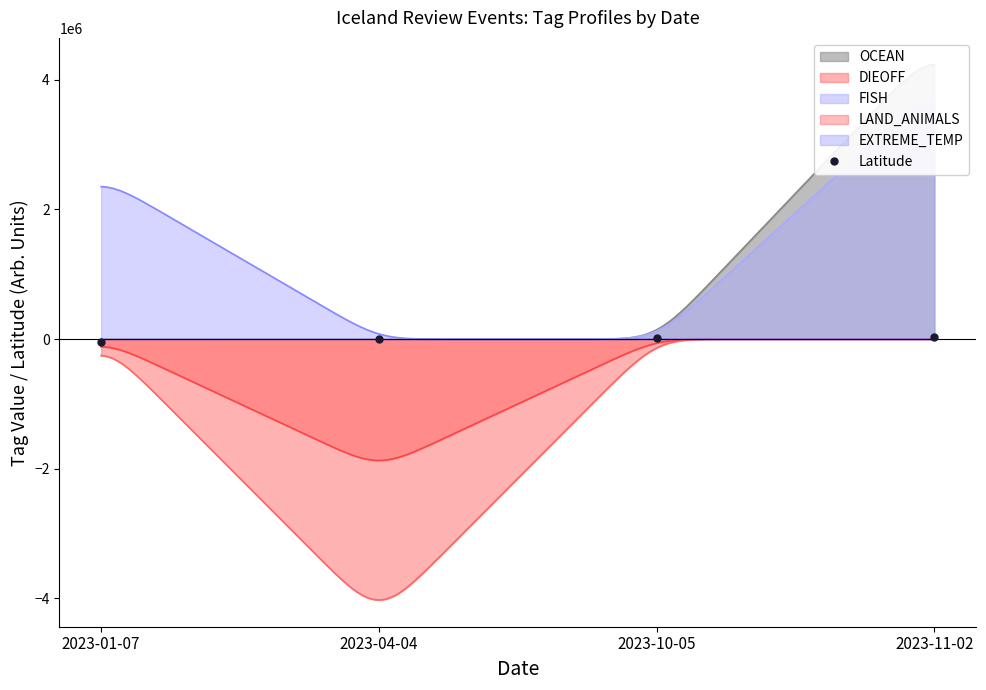

Between 2023-04-04 and 2023-10-05, which is larger?

2023-10-05